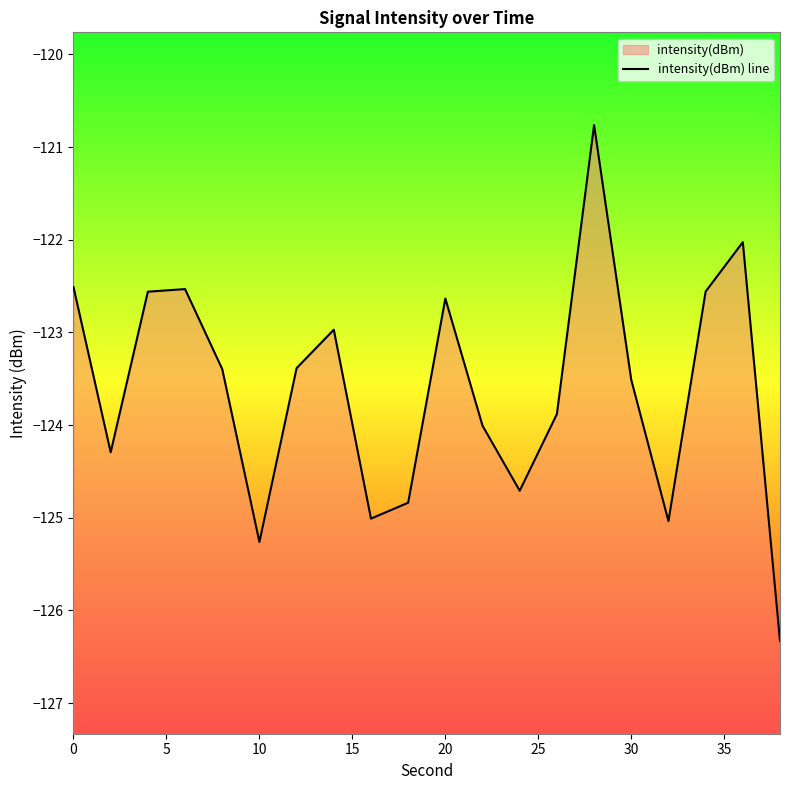

Reading left to right, list all the values displayed in this chart.

-122.5	-124.3	-122.6	-122.5	-123.4	-125.3	-123.4	-123.0	-125.0	-124.8	-122.6	-124.0	-124.7	-123.9	-120.8	-123.5	-125.0	-122.6	-122.0	-126.3